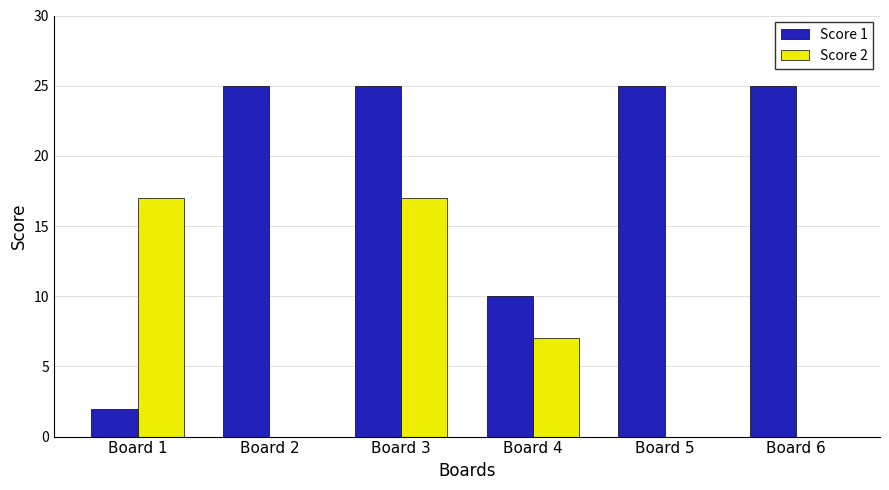

The value of Score 1 at Board 6 is 33. True or false?

False